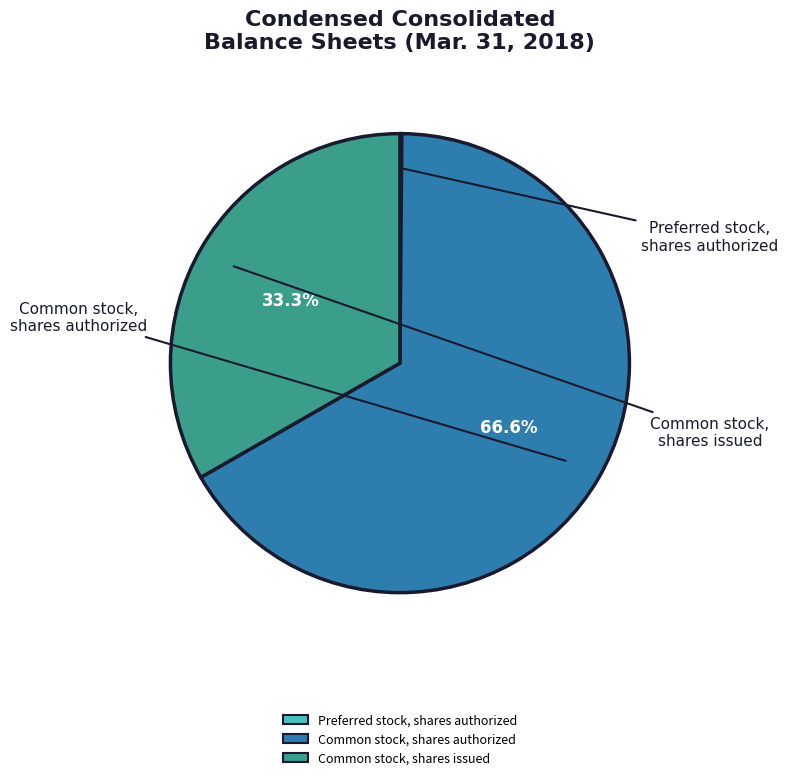

What percentage is NOT represented by Common stock, shares authorized?

33.4%